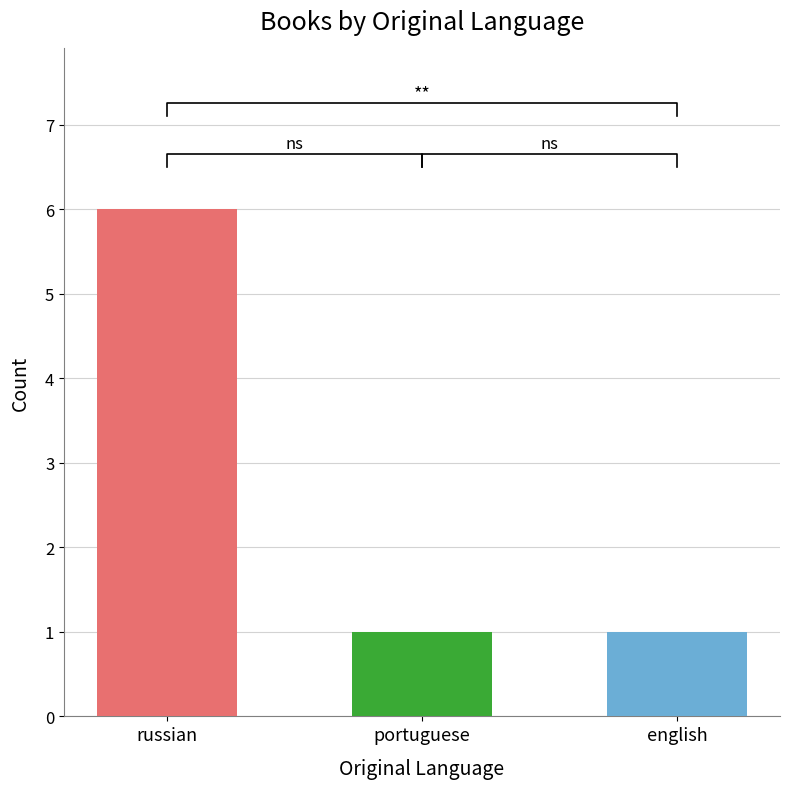

Reading left to right, extract all data points from this chart.

6	1	1